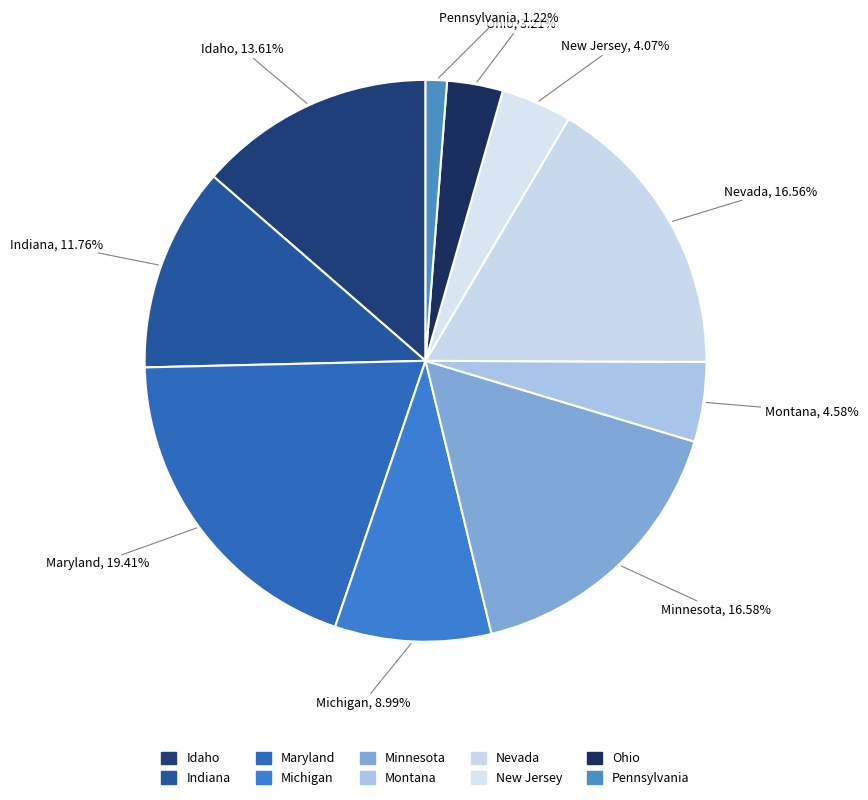

Approximately how many times larger is the value at Pennsylvania compared to Ohio?

0.4